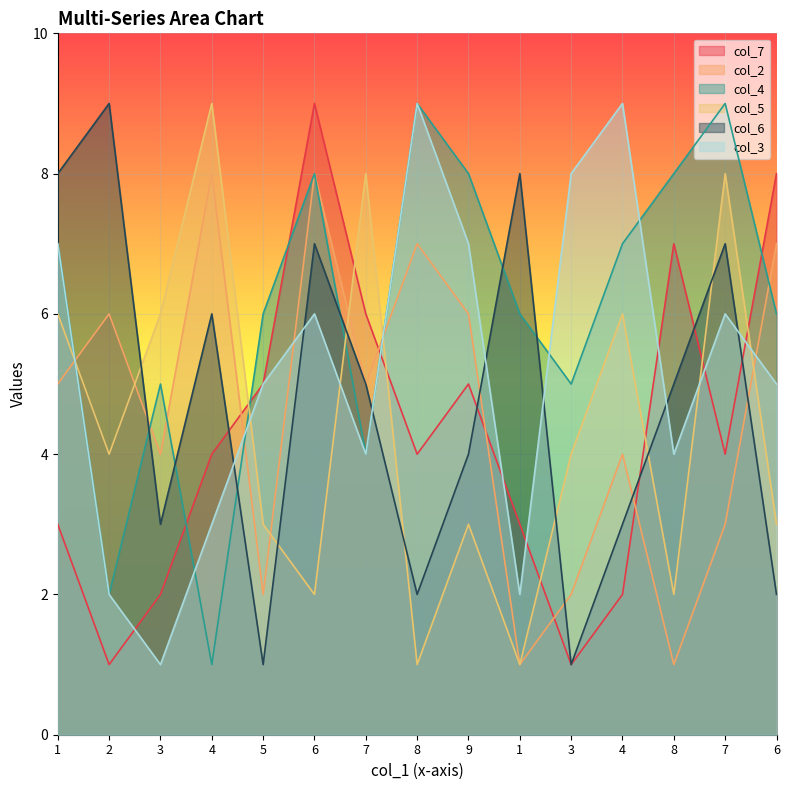

How many interior local valleys does the col_2 series have?

5